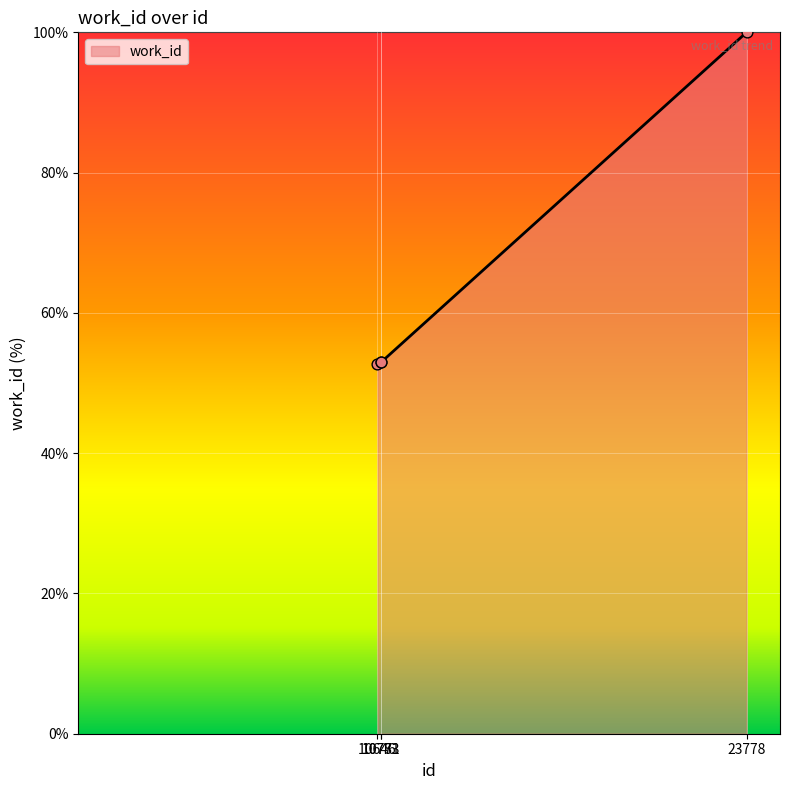

What is the change in value from 10646 to 10773?

+0.4